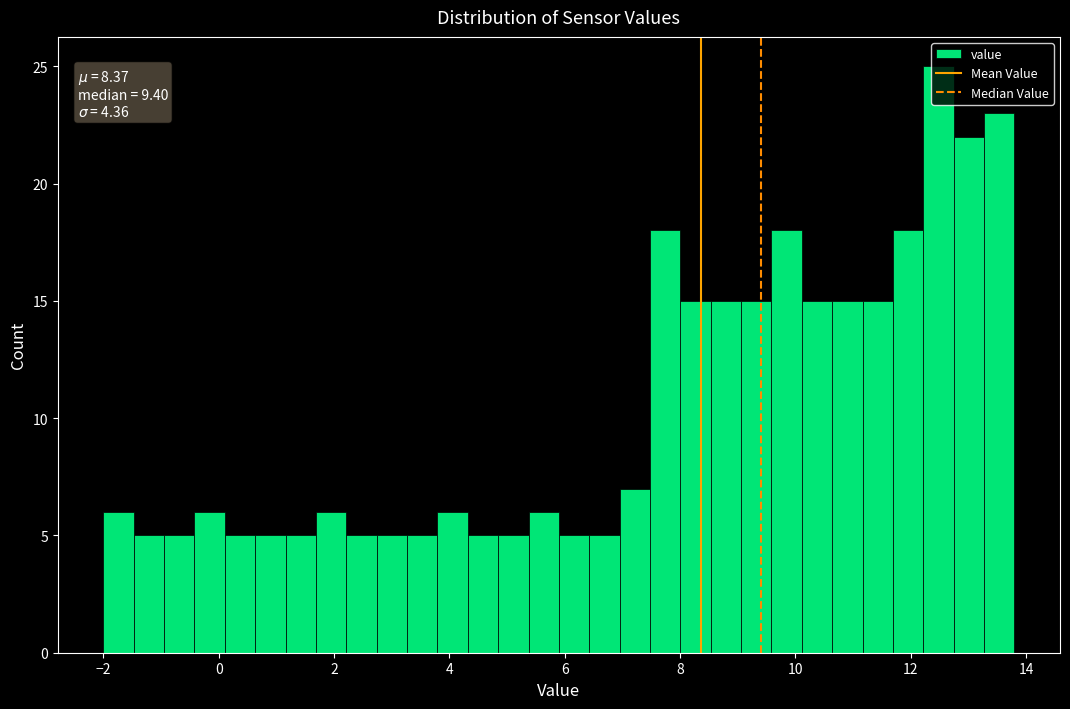

Around what value on the x-axis is the tallest bar? Give the approximate position of its centre, as read against the axis.

12.4